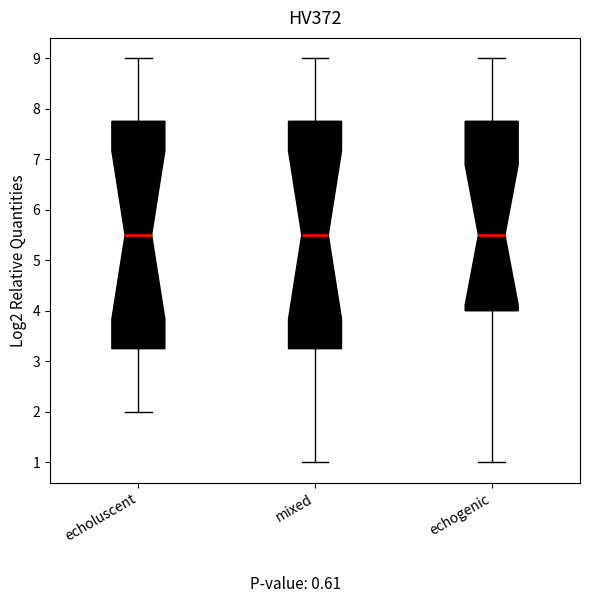

Reading left to right, read every box against the y-axis: the position of its median line, the range the box covers, and the ends of its whiskers. The values are not printed on the chart, so give them approximately, as read against the axis.

echoluscent: median 5.5, box 3.3 to 7.8, whiskers 2.0 to 9.0
mixed: median 5.5, box 3.3 to 7.8, whiskers 1.0 to 9.0
echogenic: median 5.5, box 4.0 to 7.8, whiskers 1.0 to 9.0